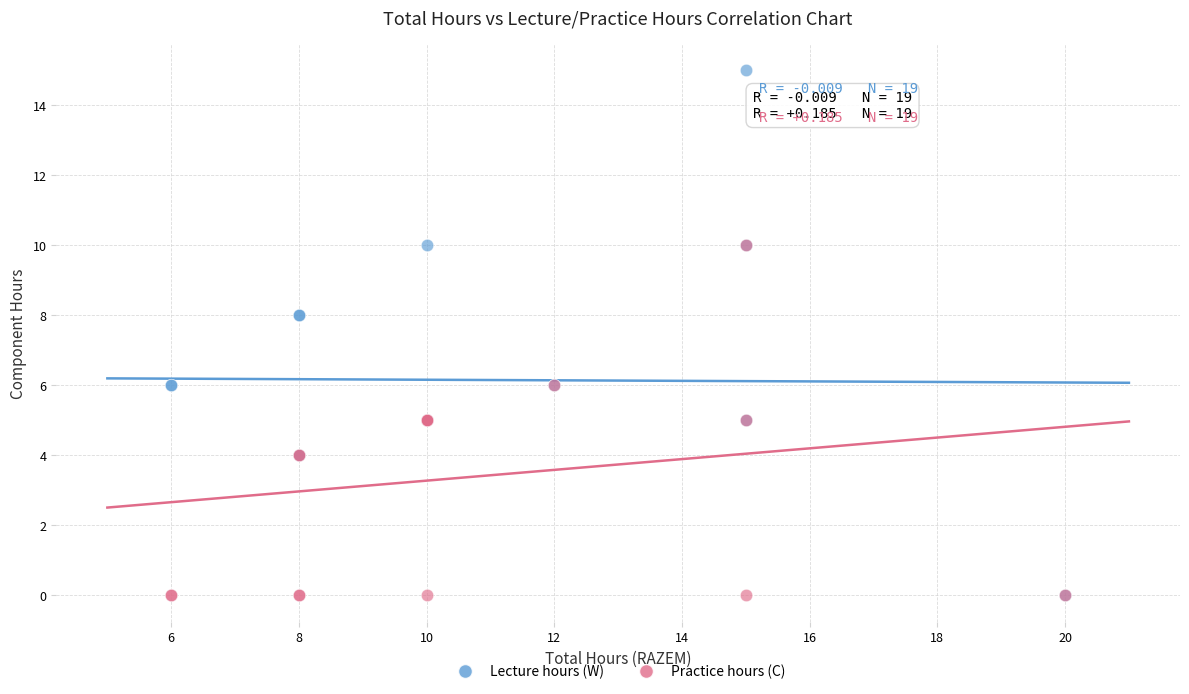

What are all the series names shown in the legend?

Lecture hours (W), Practice hours (C)